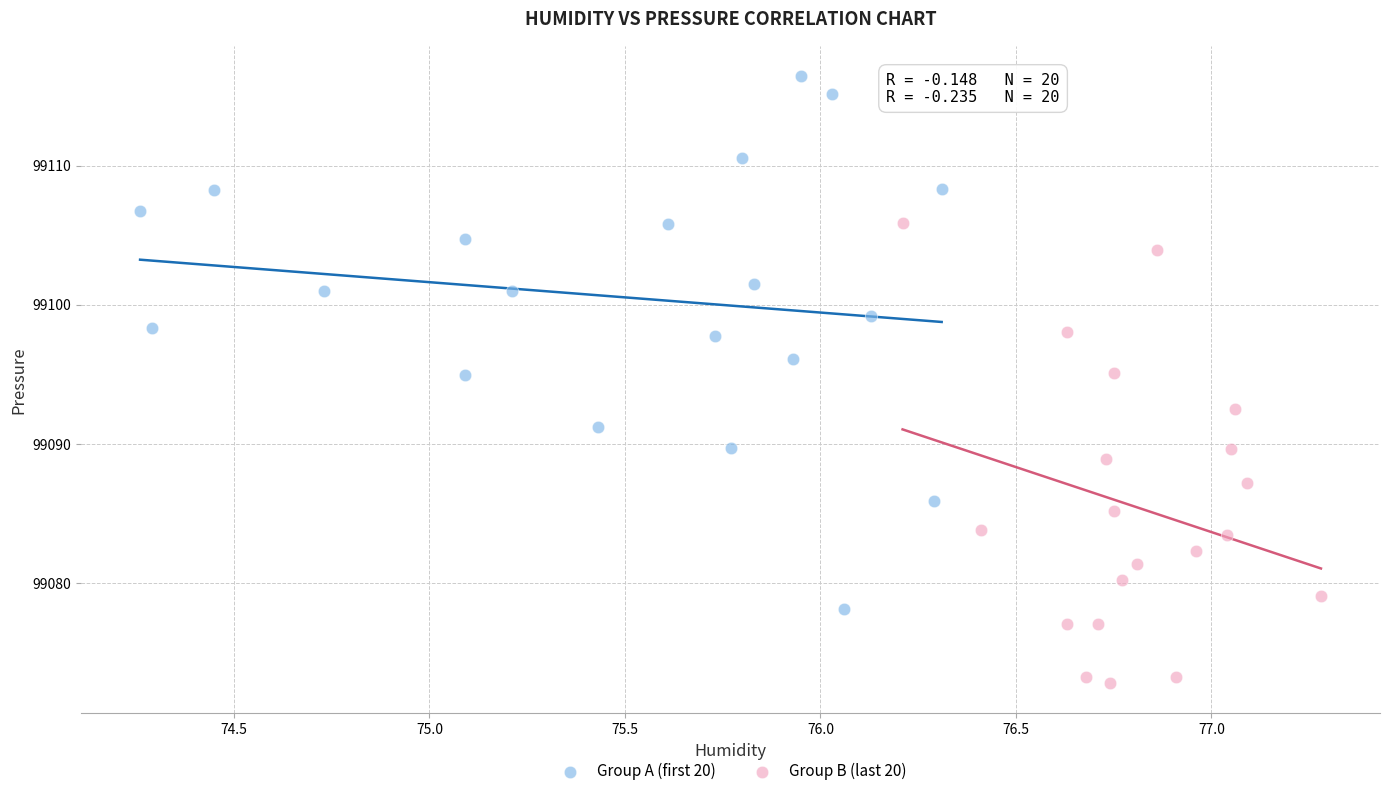

Which series reaches the maximum Y coordinate?

Group A (first 20)